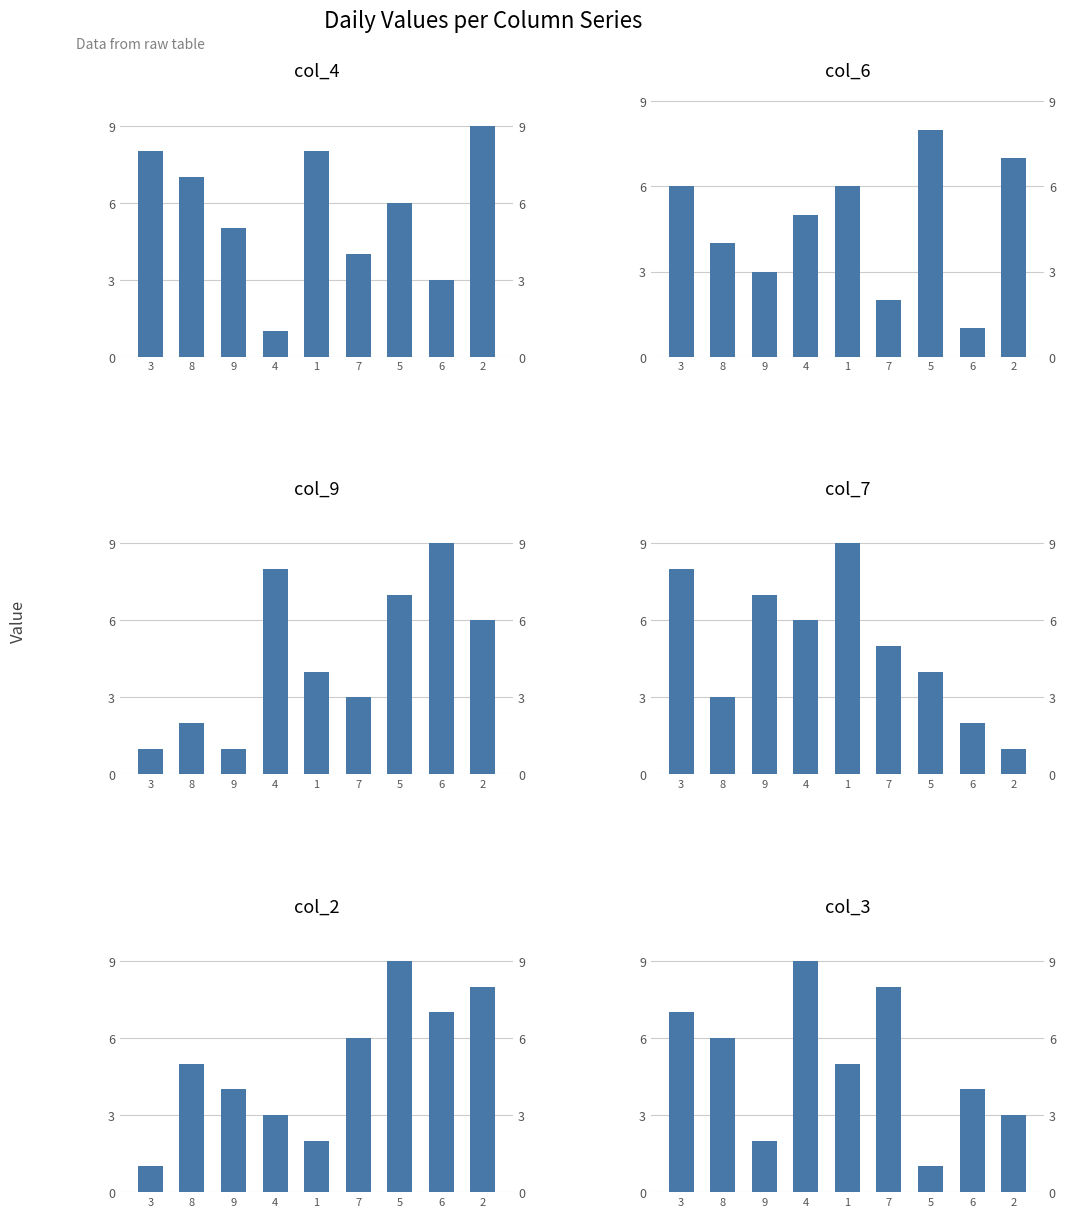

List the labels in order of col_7 value, smallest first.

2, 6, 8, 5, 7, 4, 9, 3, 1